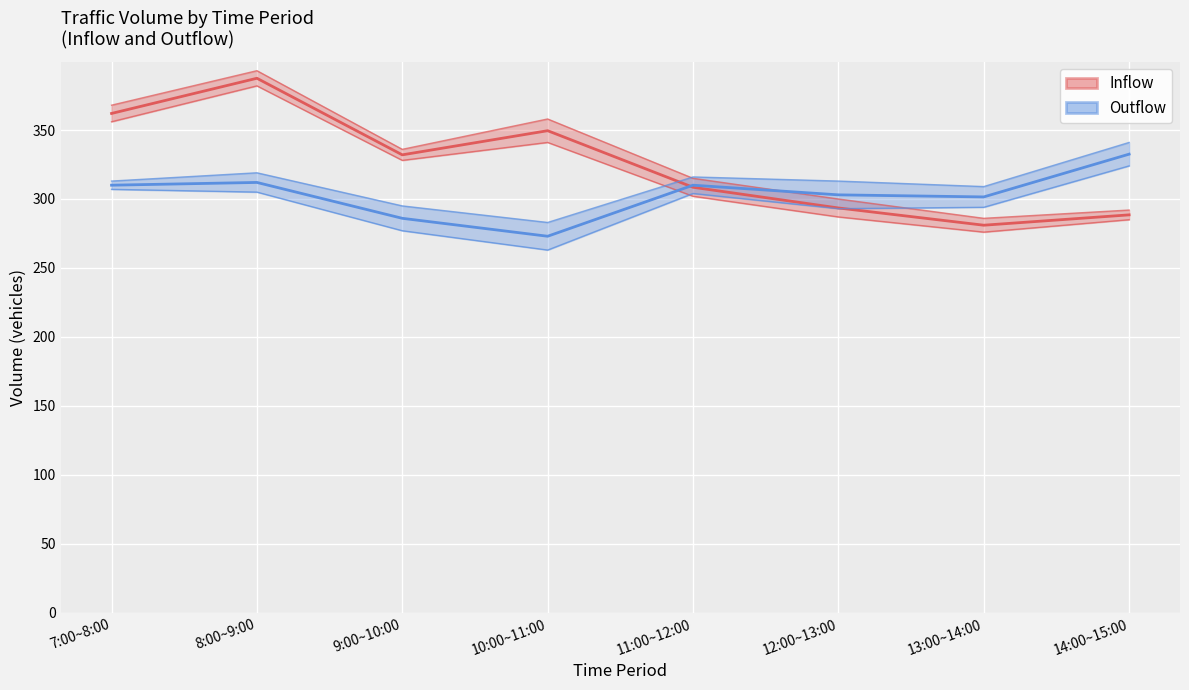

How many data points in Outflow median are above 310?

2